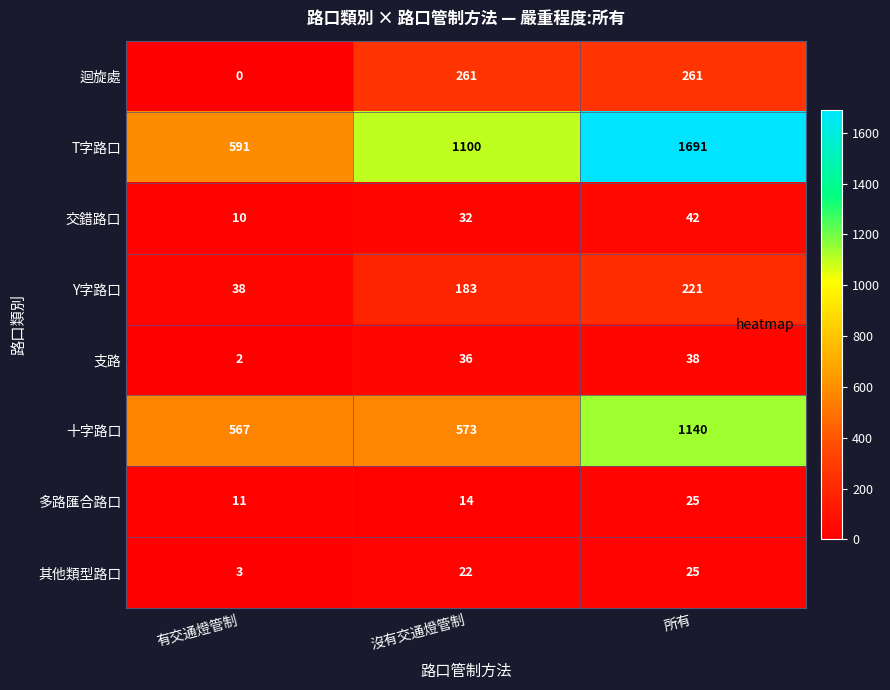

Count the 多路匯合路口 values in the range 11 to 25.

3